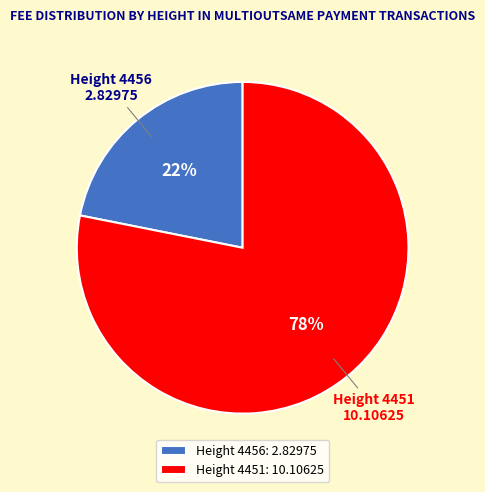

Which category accounts for the majority?

Height 4451